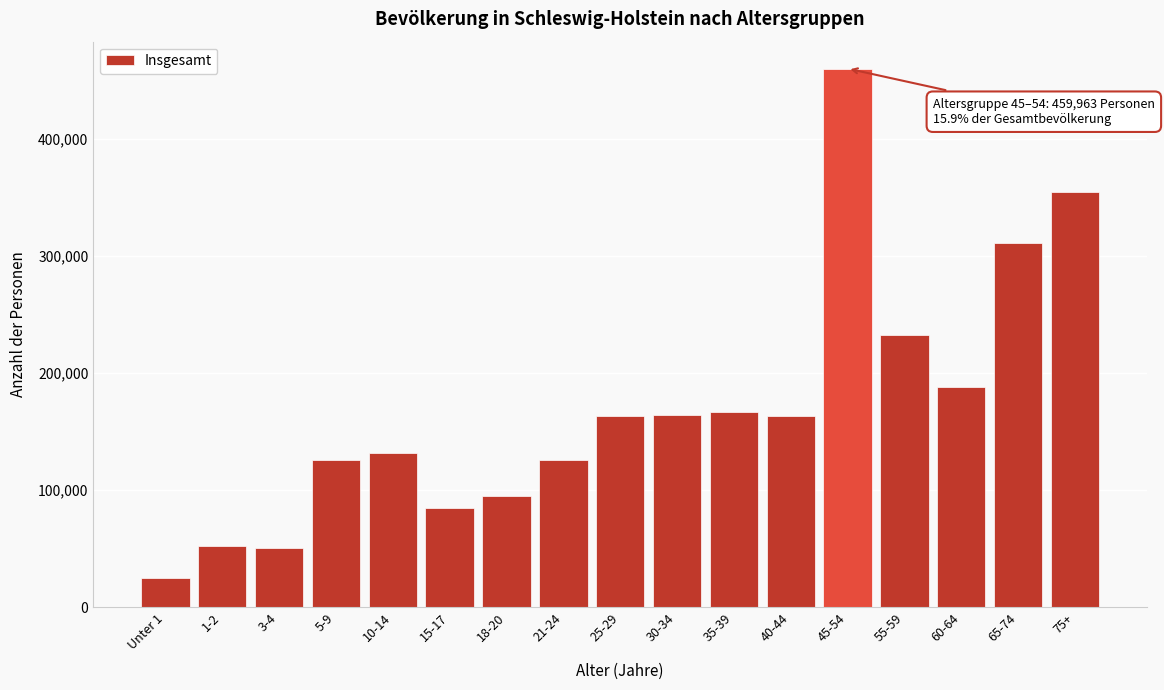

Where is the data nearest to the value 242611?

55-59